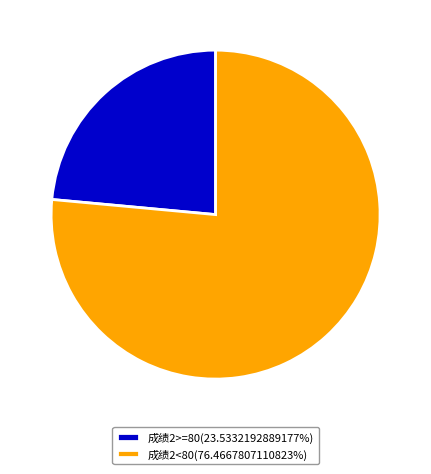

What is the ratio of the value at 成绩2<80(76.4667807110823%) to the value at 成绩2>=80(23.5332192889177%)?

3.2